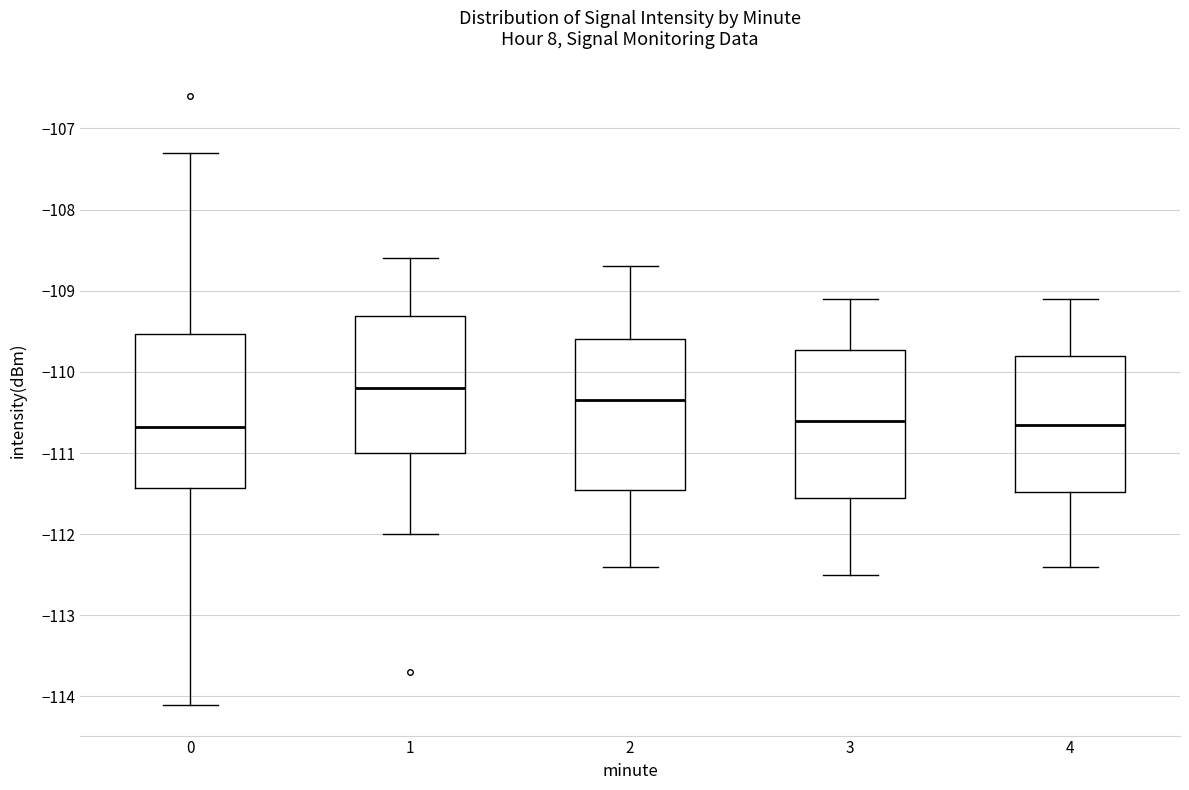

Reading left to right, read every box against the y-axis: the position of its median line, the range the box covers, and the ends of its whiskers. The values are not printed on the chart, so give them approximately, as read against the axis.

0: median -110.7, box -111.4 to -109.5, whiskers -114.1 to -107.3
1: median -110.2, box -111.0 to -109.3, whiskers -112.0 to -108.6
2: median -110.3, box -111.4 to -109.6, whiskers -112.4 to -108.7
3: median -110.6, box -111.5 to -109.7, whiskers -112.5 to -109.1
4: median -110.6, box -111.5 to -109.8, whiskers -112.4 to -109.1